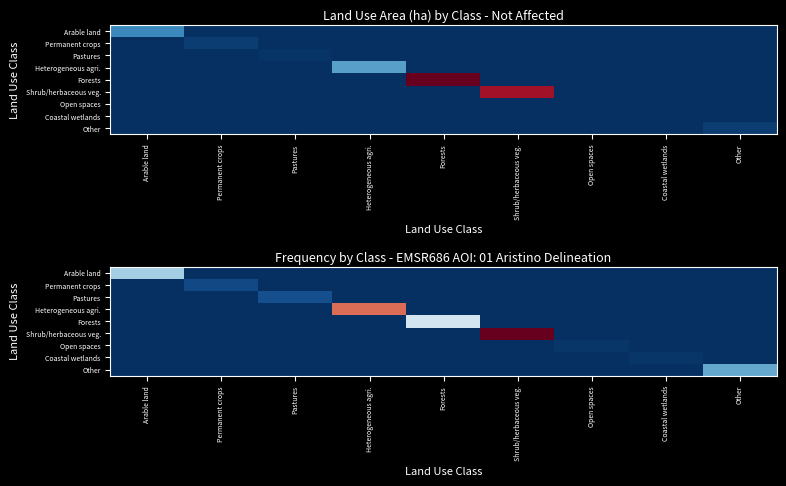

Is the value of Open spaces at Heterogeneous agri. greater than the value of Shrub/herbaceous veg. at Coastal wetlands?

No